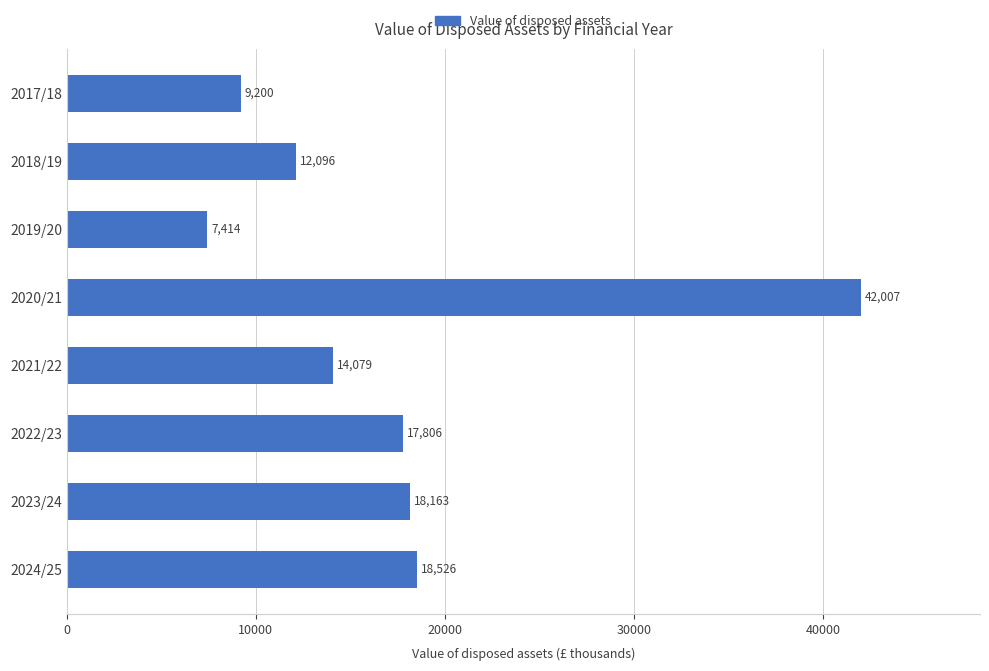

What is the greatest value displayed?

42006.9